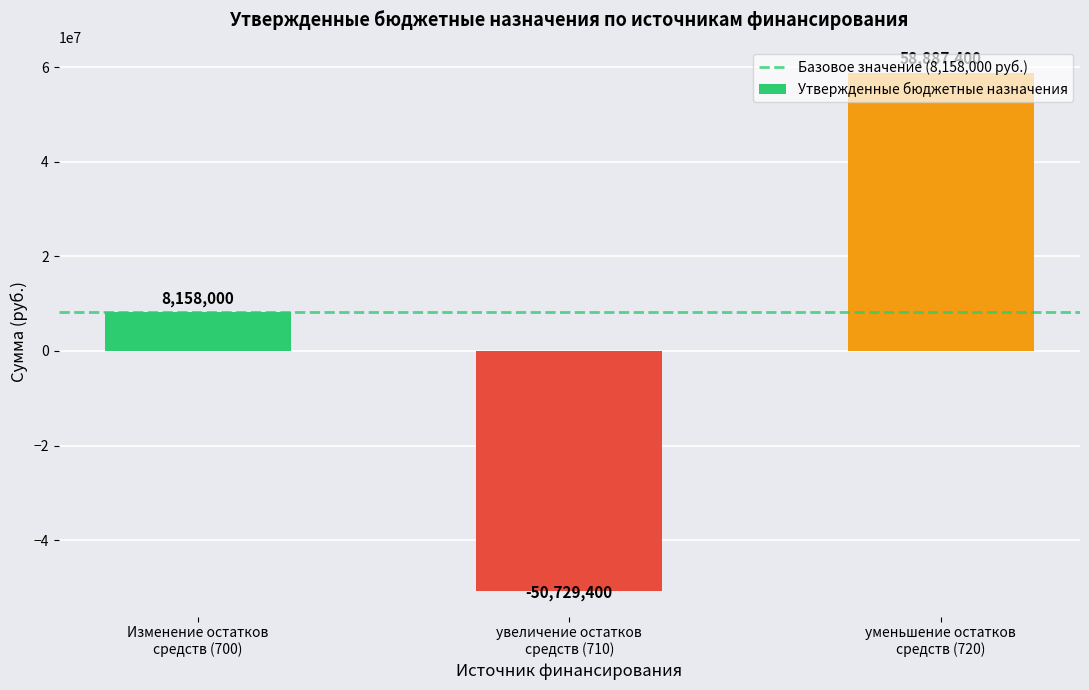

Count the number of data series in this chart.

1